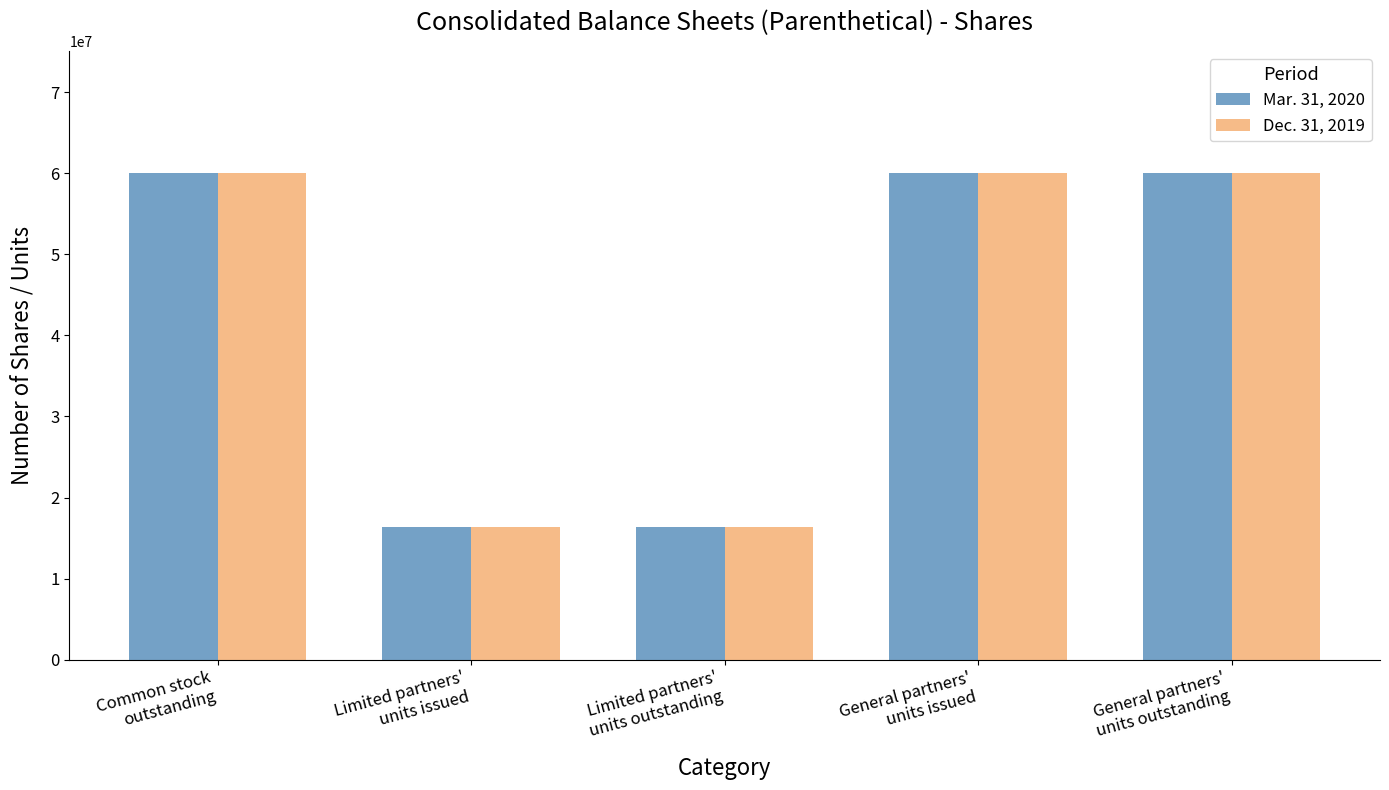

What are all the series names shown in the legend?

Mar. 31, 2020, Dec. 31, 2019